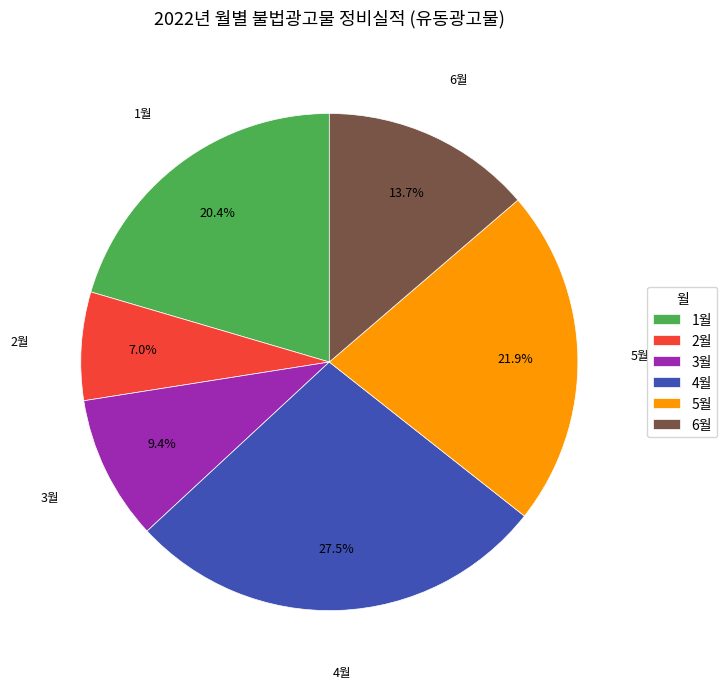

How many segments does this pie chart have?

6